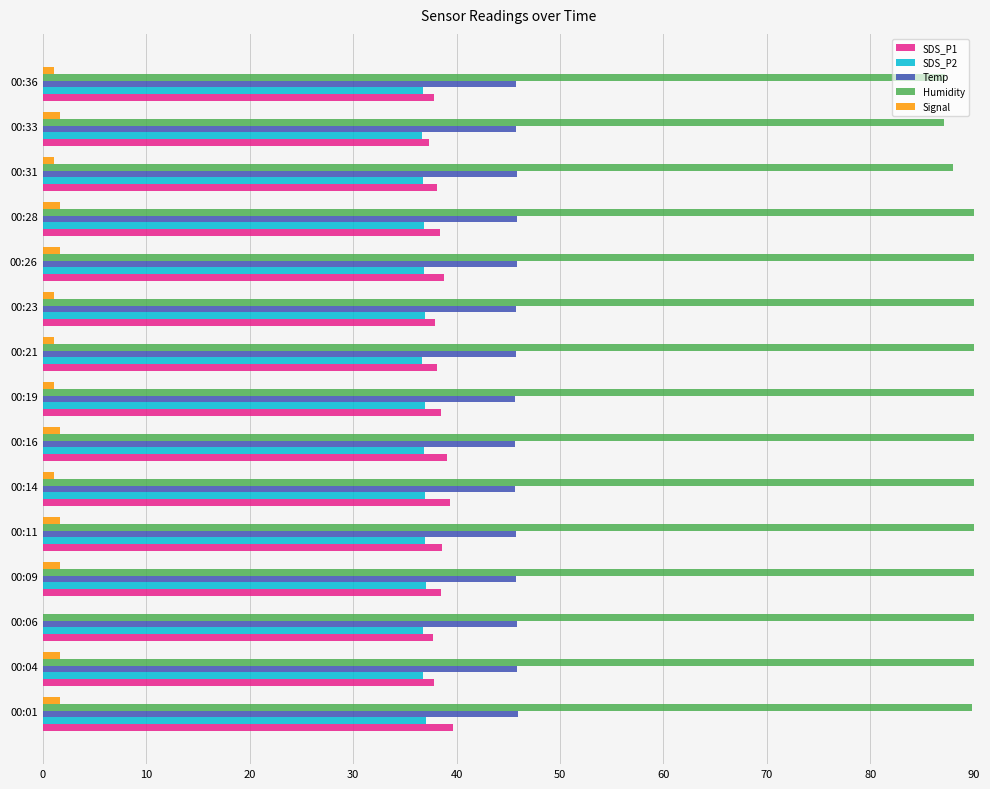

Which series has the largest total across all categories?

Humidity